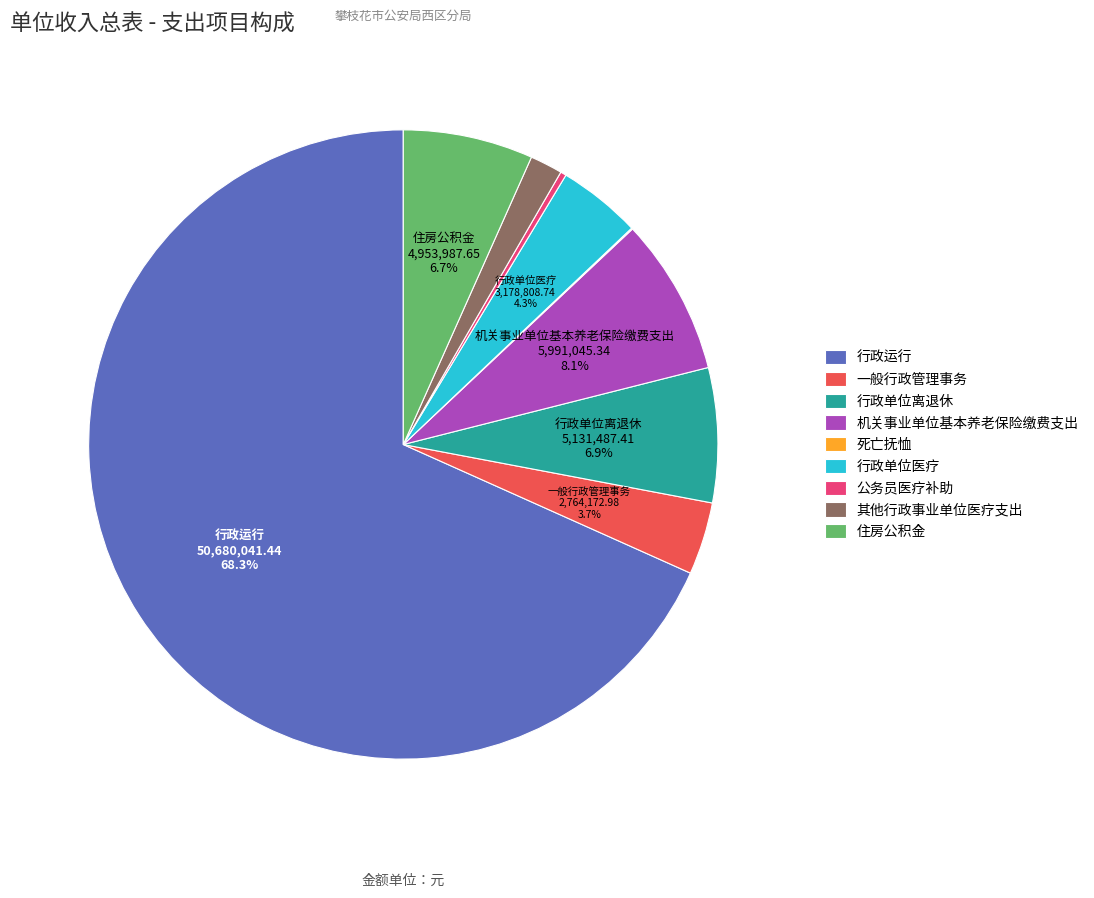

Which category has the biggest portion of the pie?

行政运行